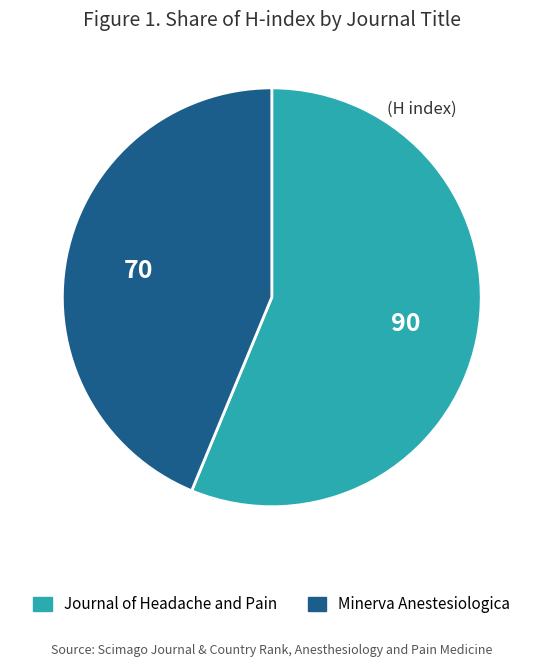

Does Minerva Anestesiologica account for over 50% of the chart?

No